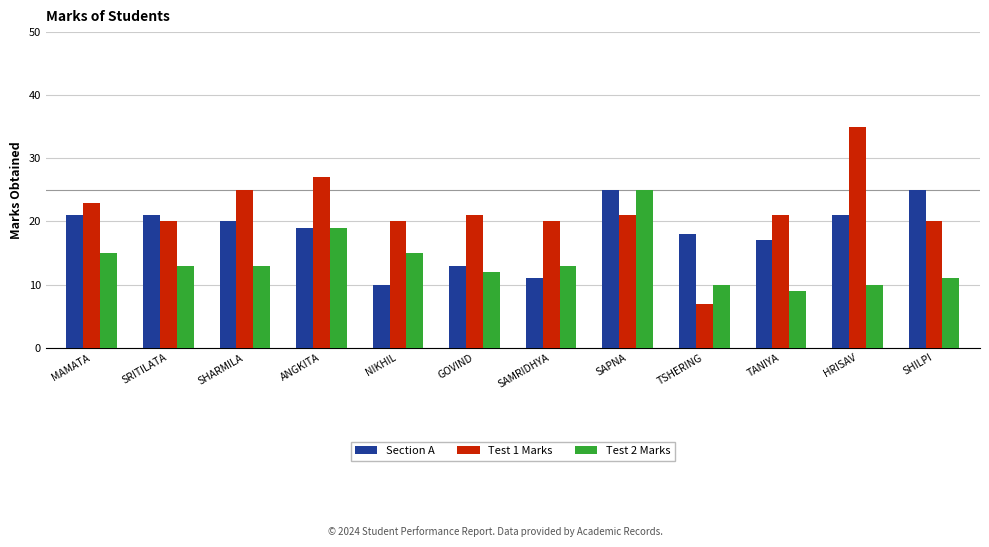

Read the Section A value at GOVIND, to the nearest 5.

15